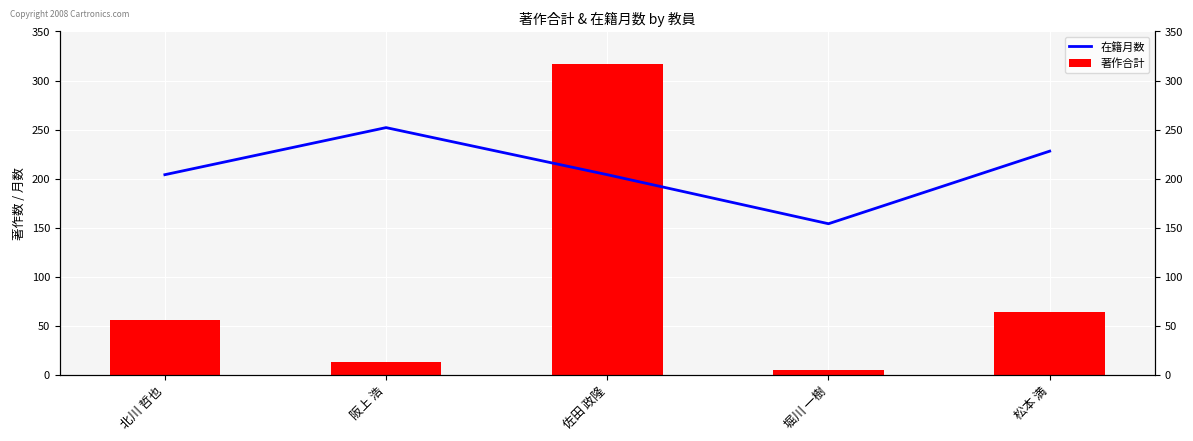

Where is 在籍月数 nearest to the value 203?

北川 哲也